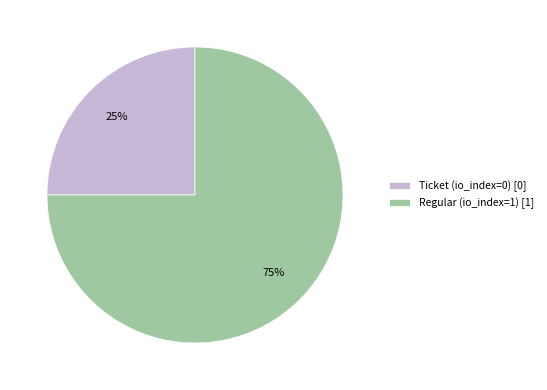

How many slices are in this pie chart?

2